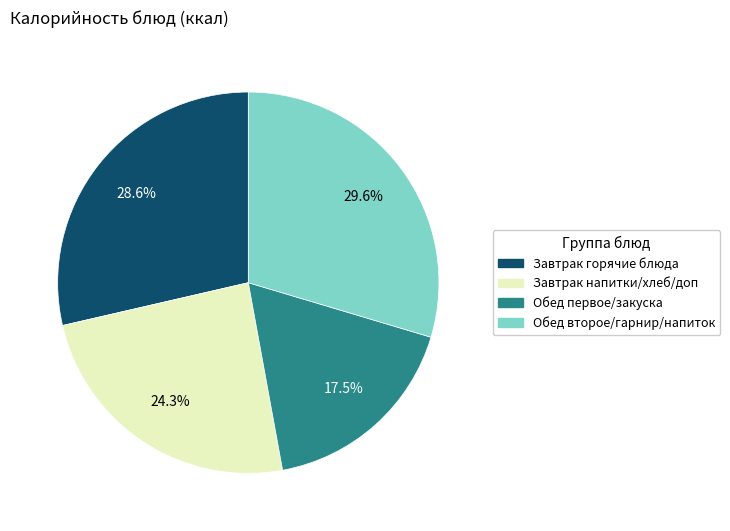

Is there a majority slice in this chart?

No